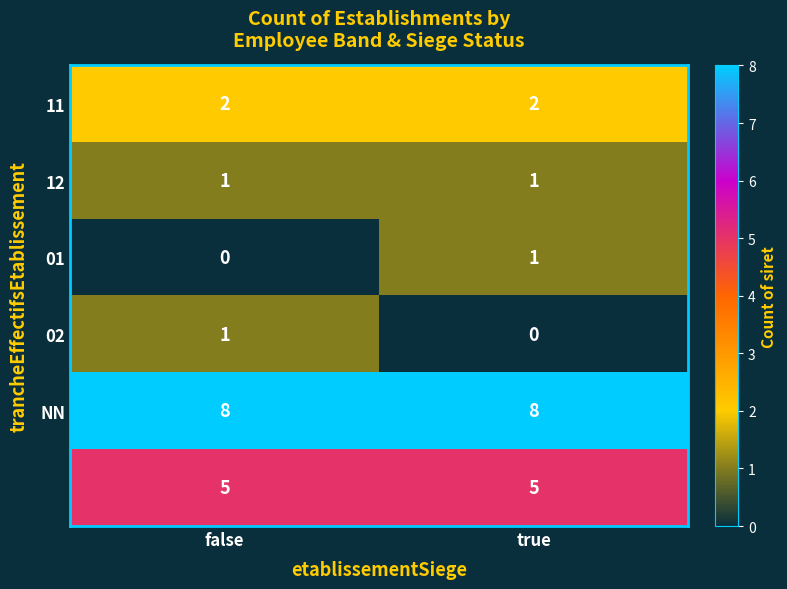

What is the spread (max minus min) of values at true?

8